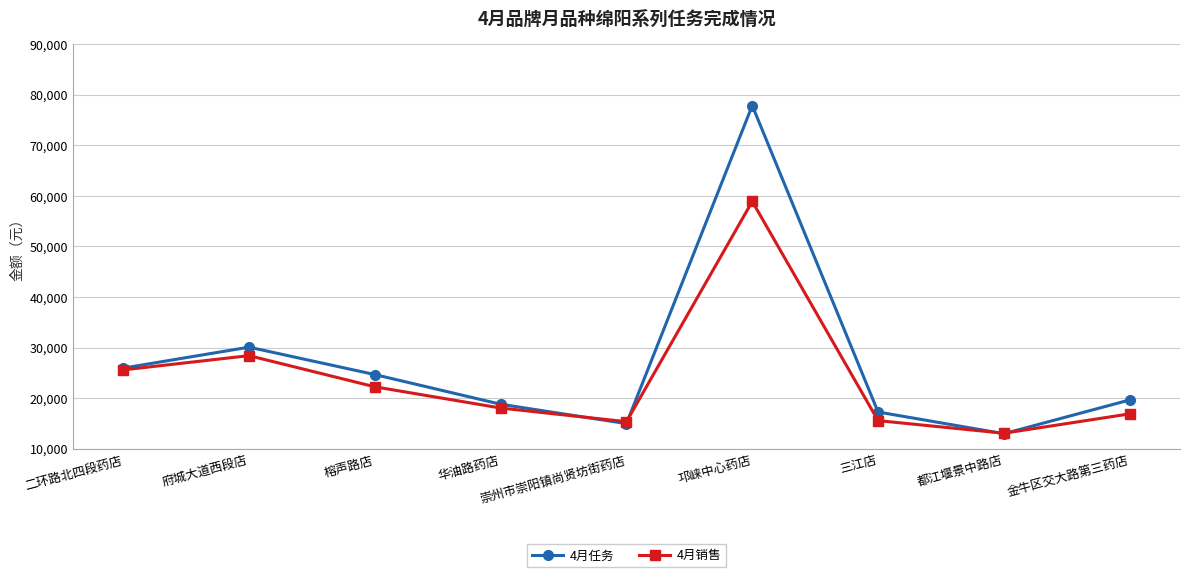

True or false: 4月任务 has a value of 132186.5 at 邛崃中心药店.

False